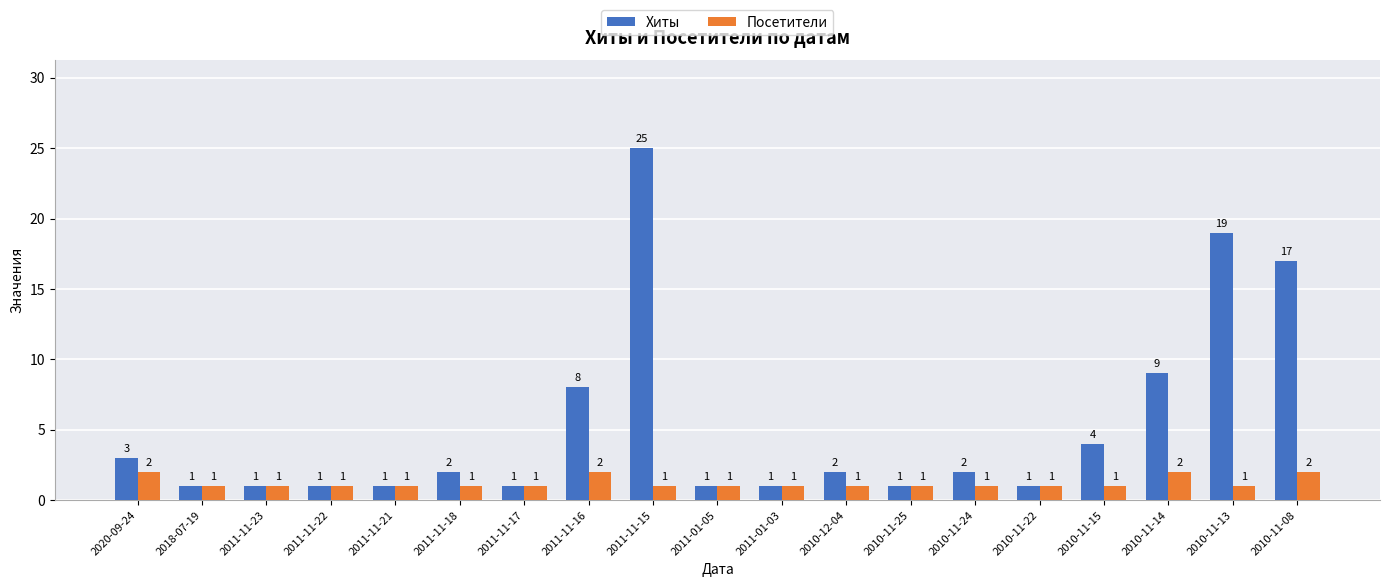

What is the label of the 19th bar from the left?

2010-11-08